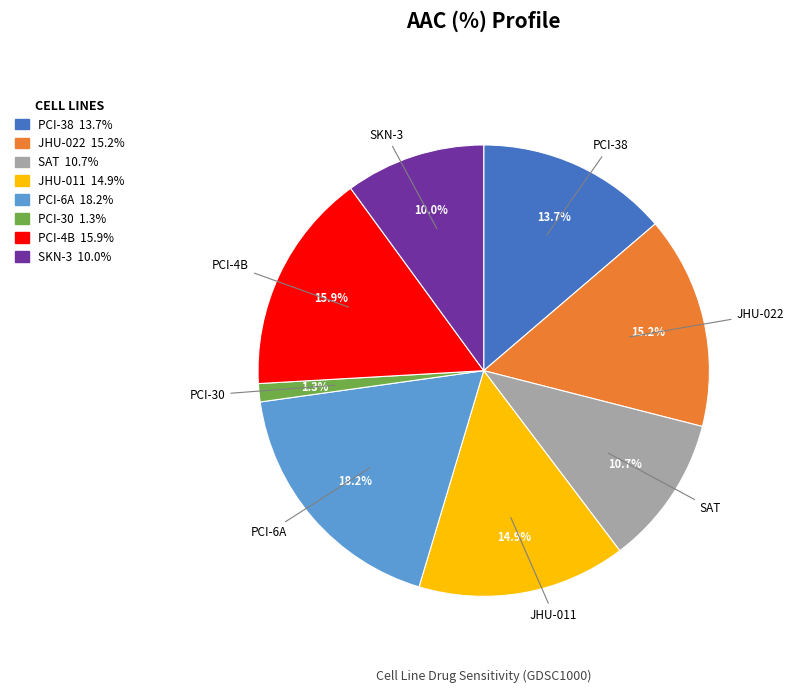

True or false: PCI-38 accounts for 14% of the total.

True